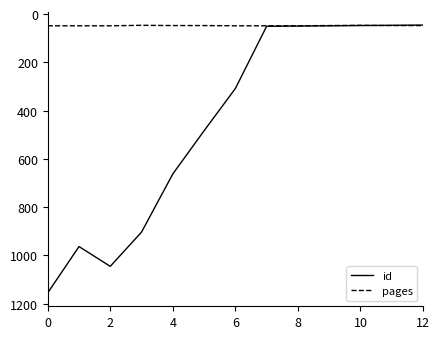

Rank the series by their average value, from highest to lowest.

id, pages